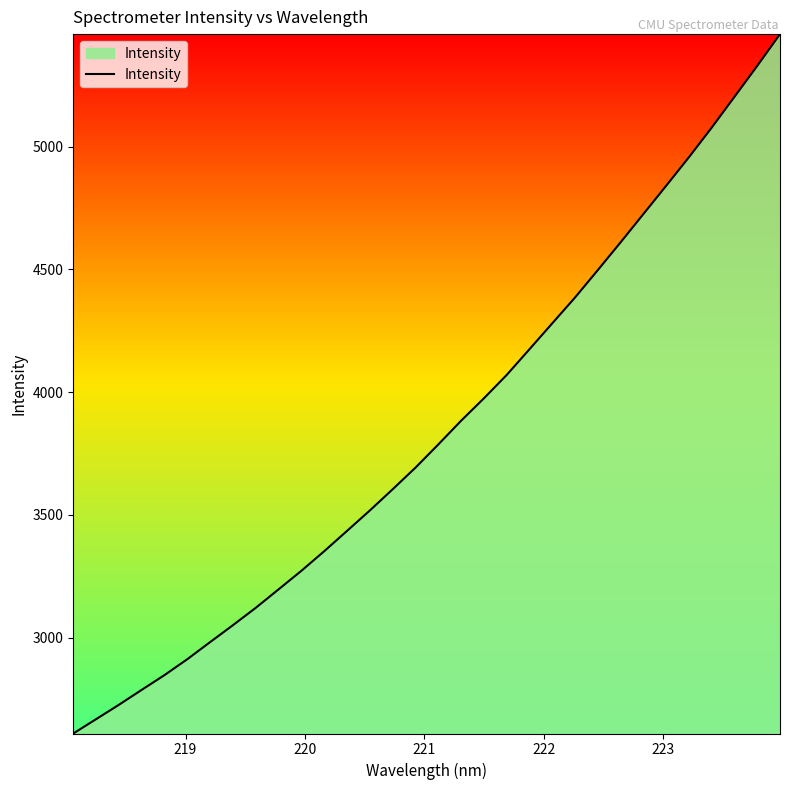

What is the difference between the maximum and minimum values?

2849.8